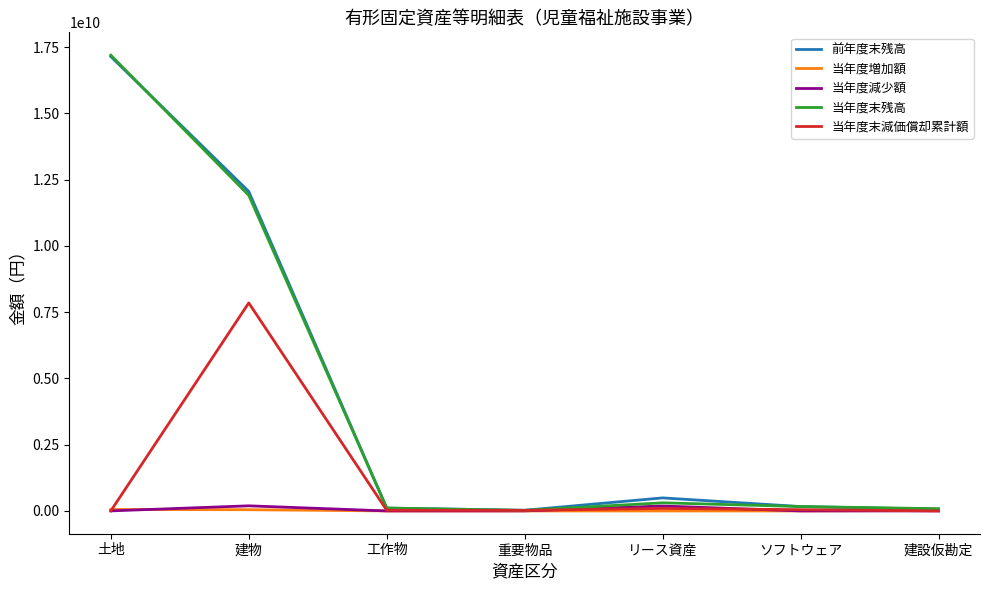

True or false: 当年度減少額 has more than 1 points higher than both neighbors.

True